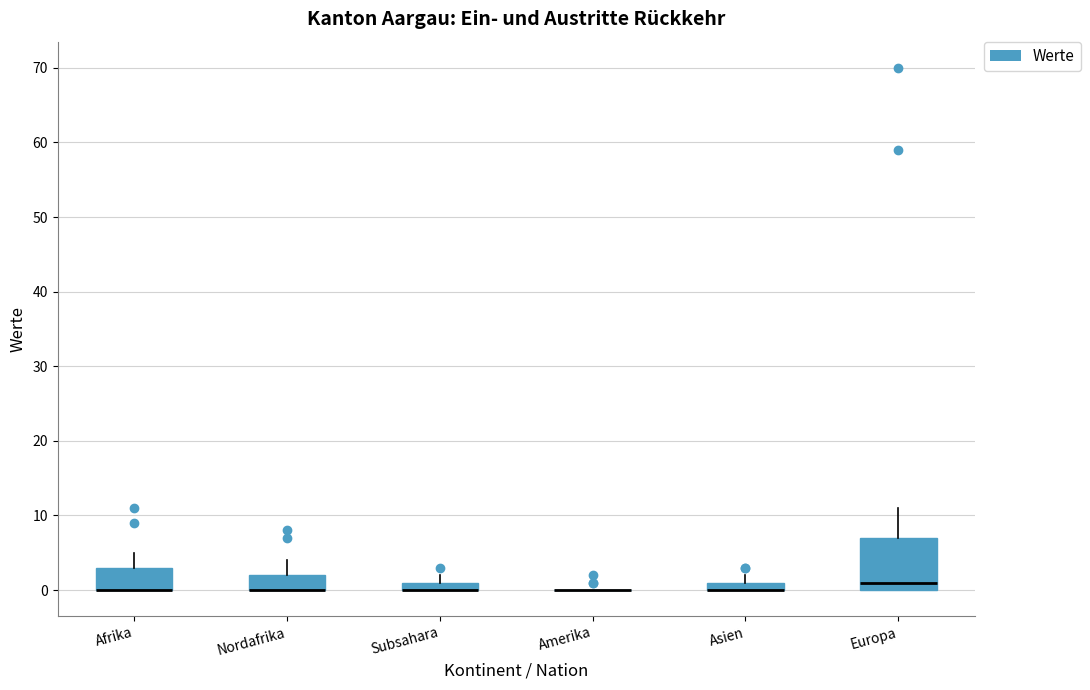

Where is the lower edge of the box for Afrika on the y-axis? The values are not printed on the chart, so give them approximately, as read against the axis.

0